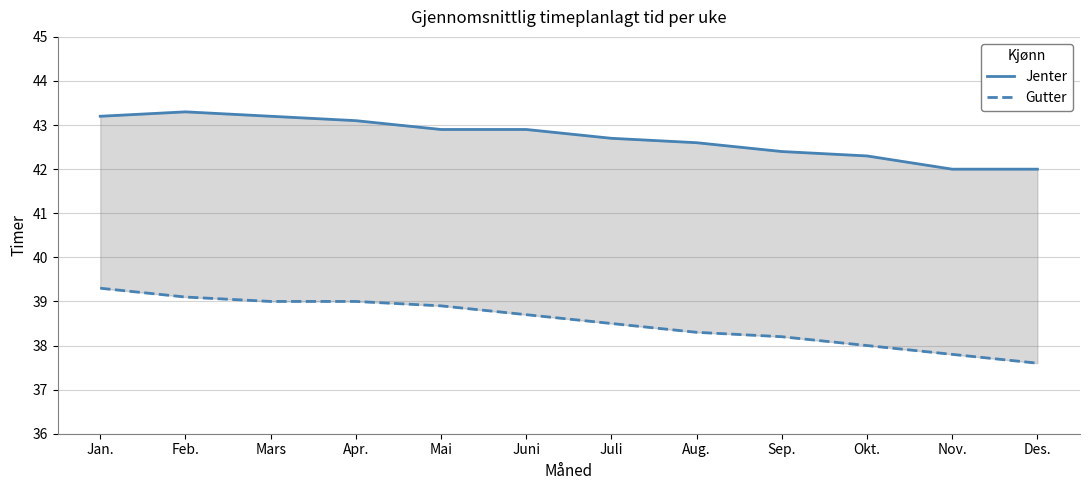

The value of Gutter at Okt. is 38.0. True or false?

True